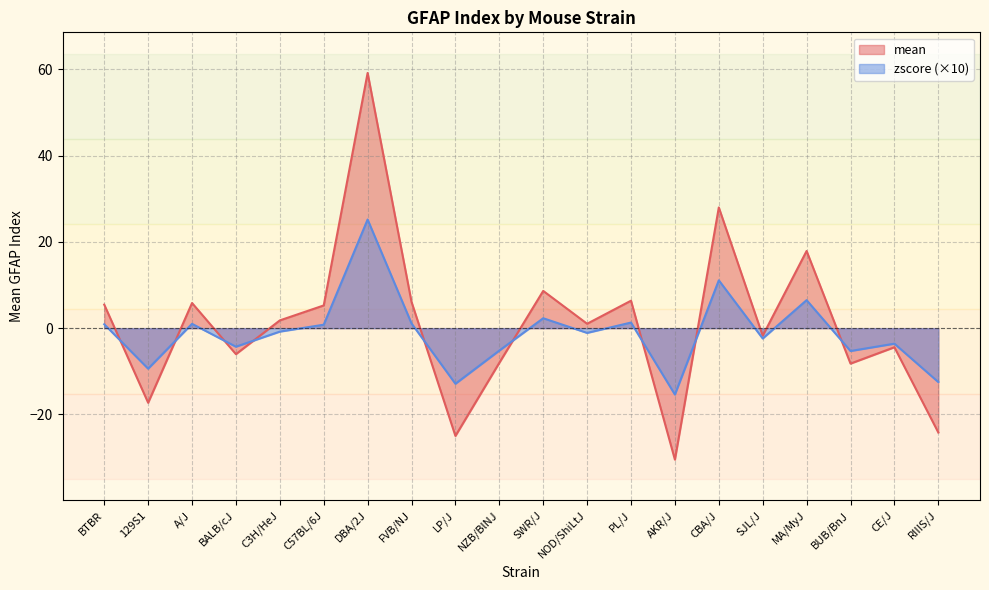

What is the difference between the maximum and minimum values in the zscore series?

40.6